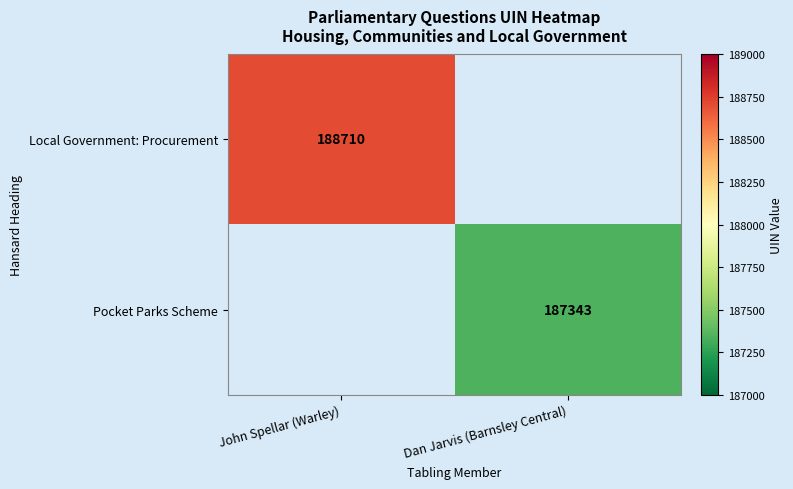

How many series are shown in this chart?

2